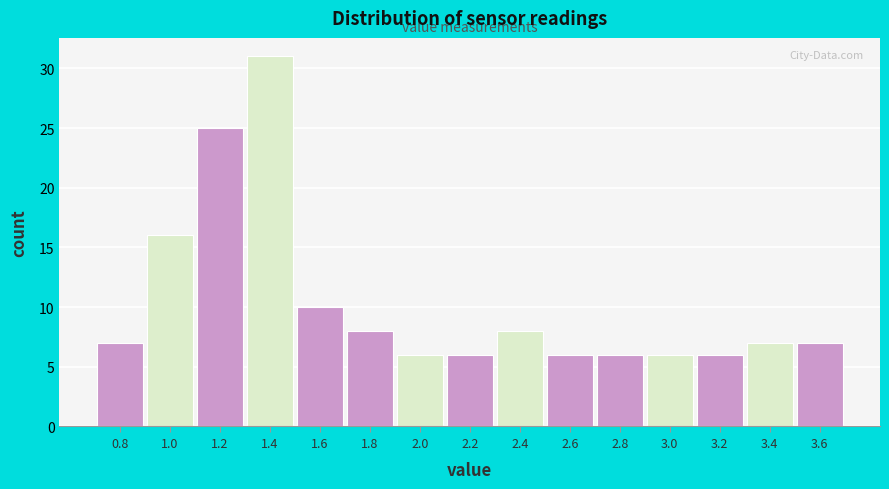

Over which range of the x-axis is the bar tallest?

1.3 to 1.5